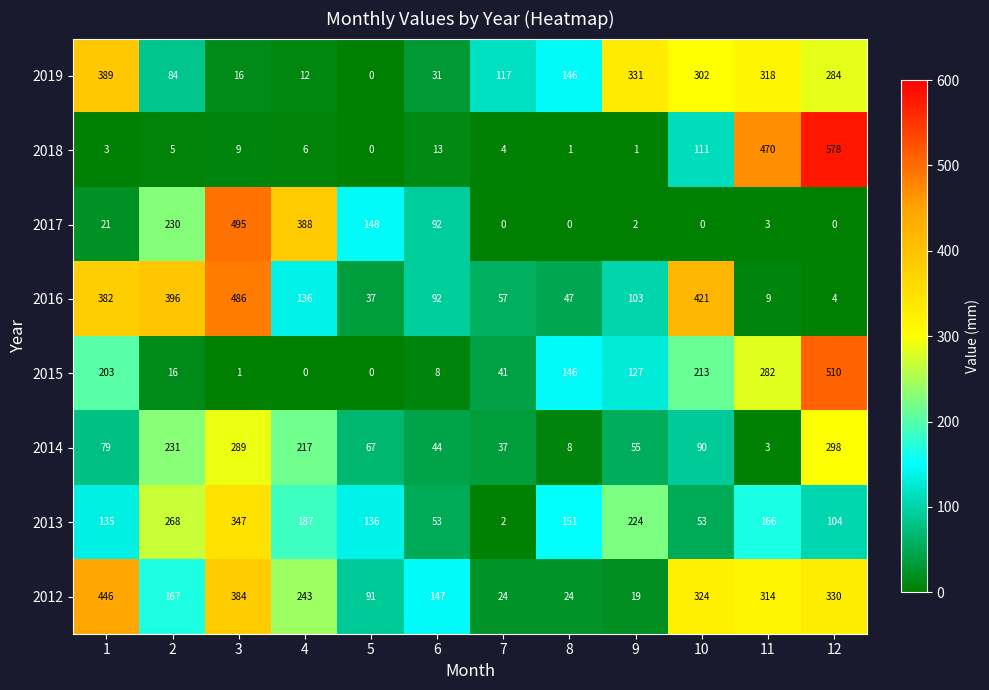

At how many categories does at least one series exceed 499?

1